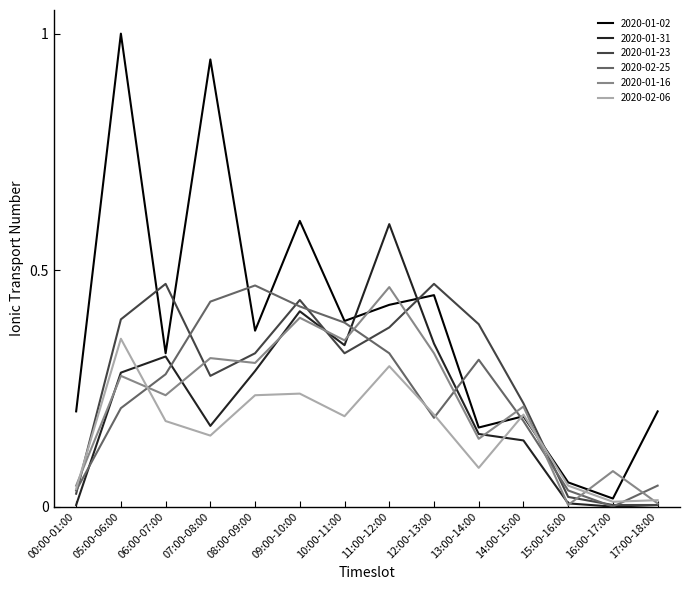

Count the number of categories in the chart.

14